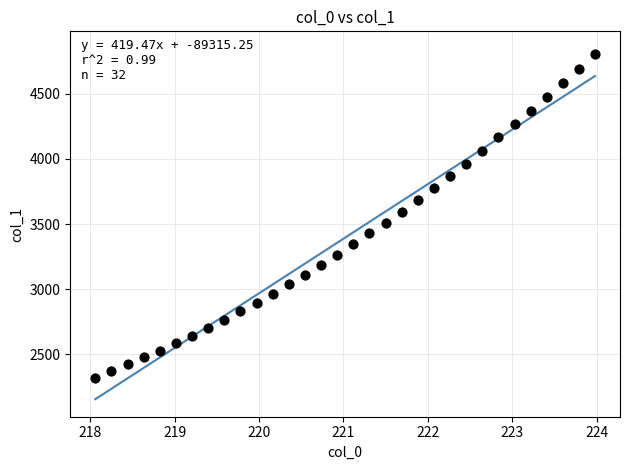

What is the range of X values (max minus min)?

5.9